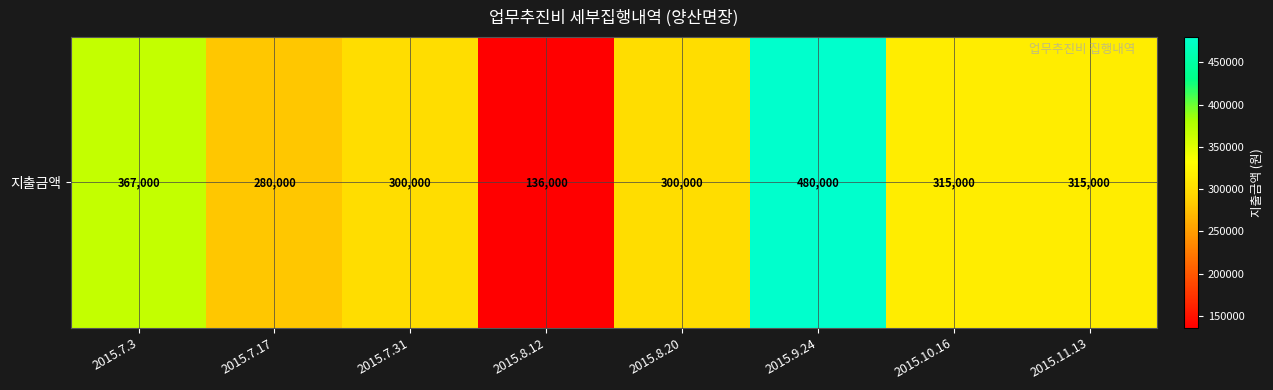

What is the maximum value shown in the chart?

480000